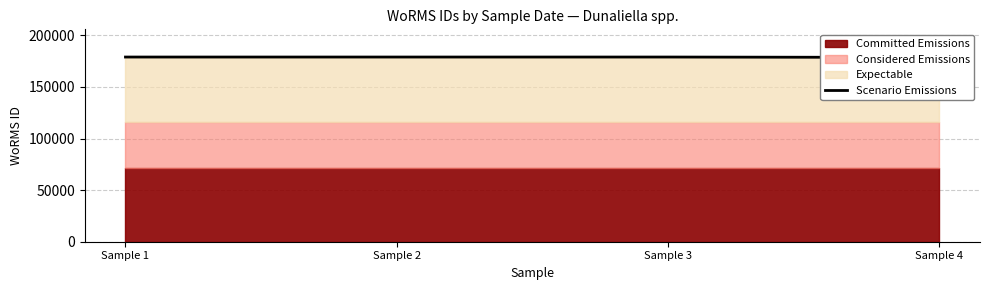

How many data points does each series have?

4